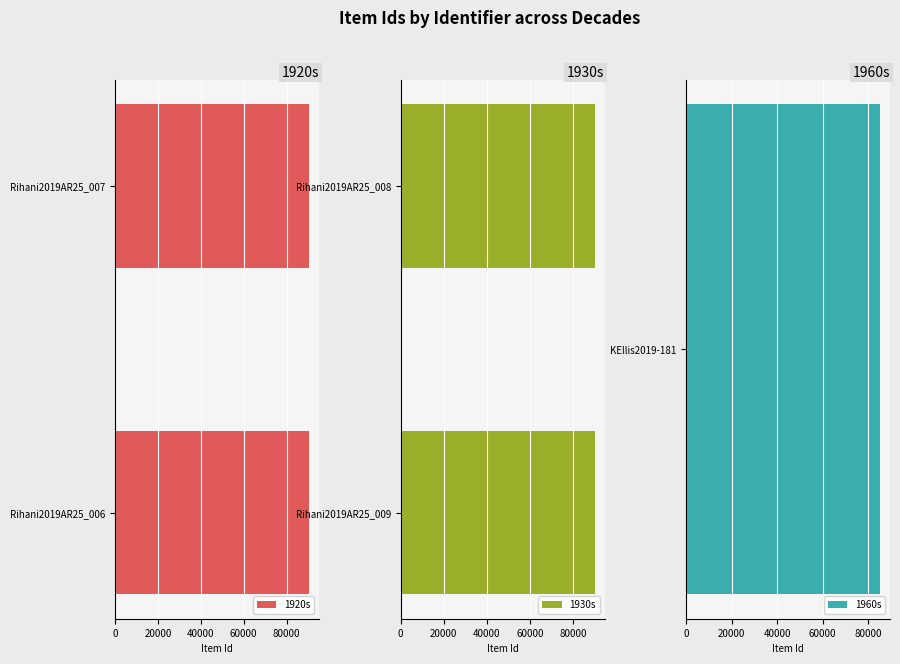

True or false: 1930s has a value of 90194 at Rihani2019AR25_008.

True